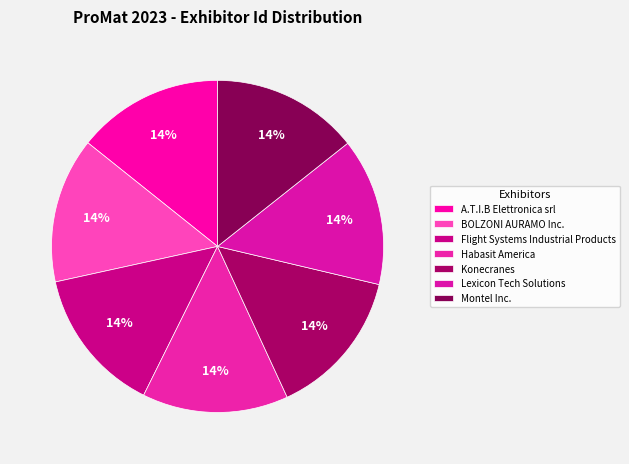

Which has a higher value, Montel Inc. or Konecranes?

Konecranes